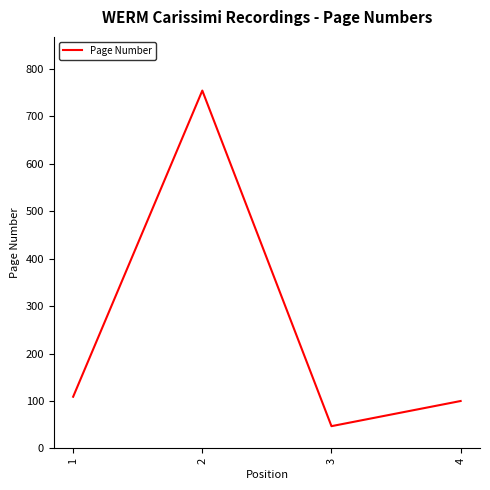

What is the difference between the maximum and second lowest values?

654